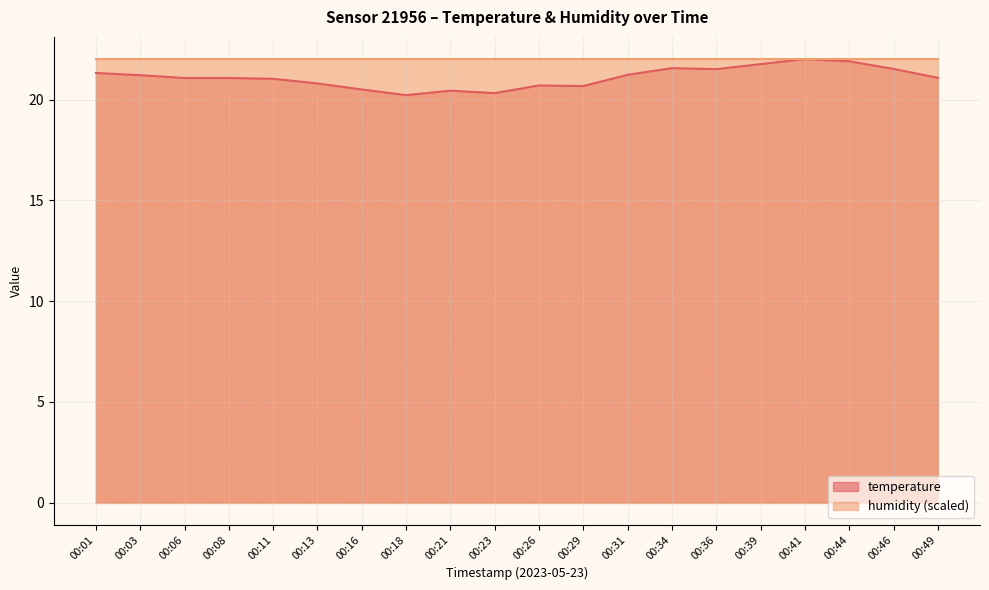

How many lines are shown in the chart?

2